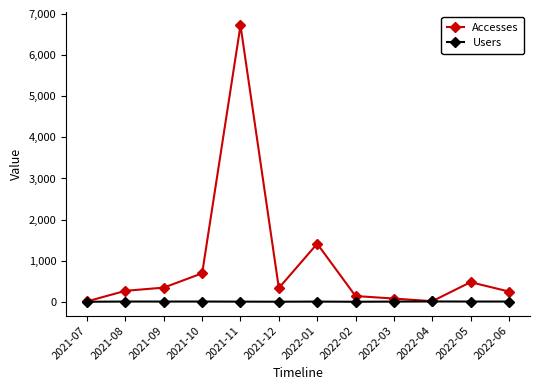

Which series has the largest total across all categories?

Accesses